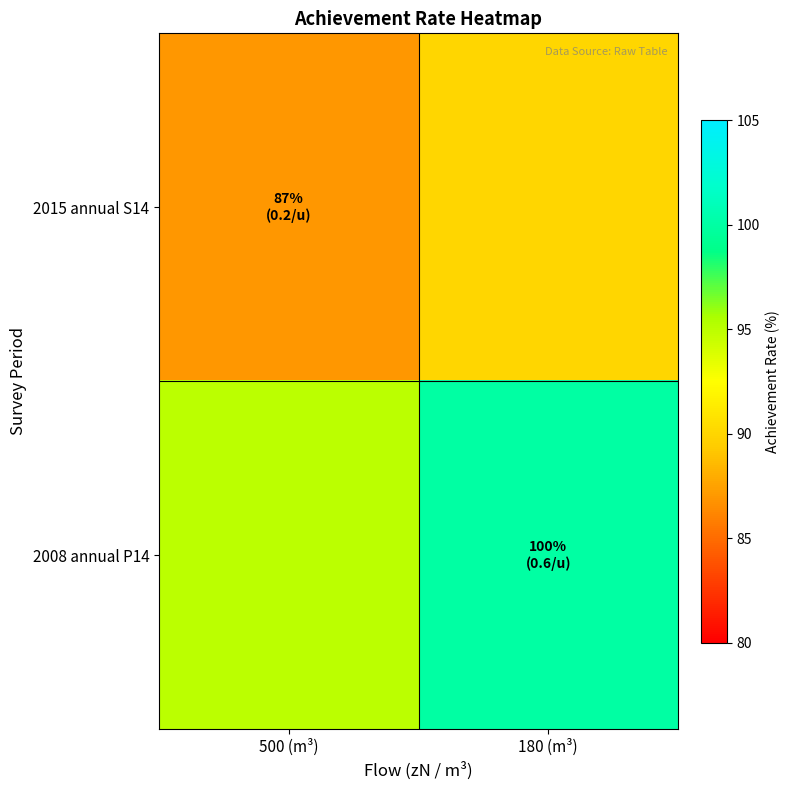

Which series has the largest total across all categories?

2008 annual P14